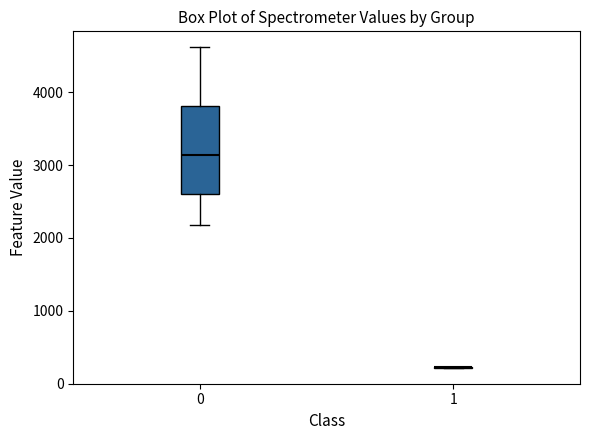

Comparing the boxes themselves (not the whiskers), which one is the tallest?

0